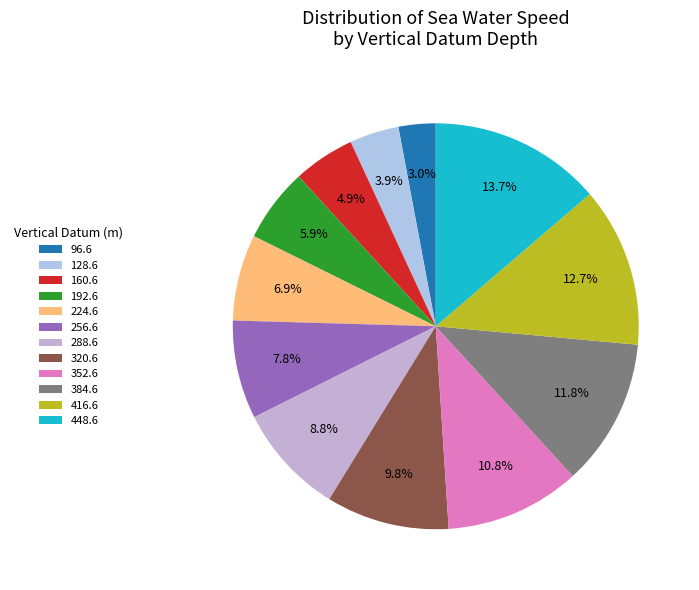

True or false: 96.6 accounts for 1% of the total.

False